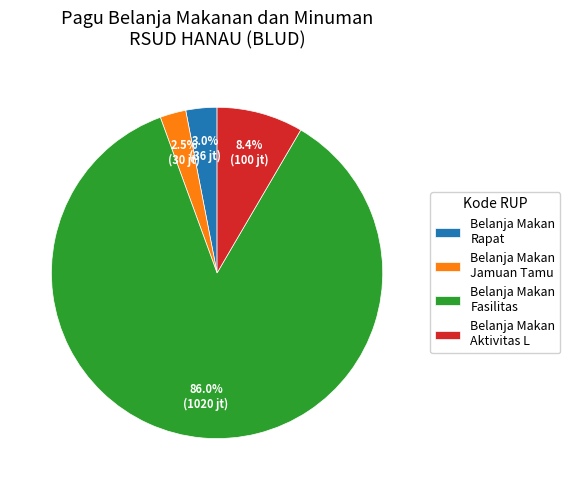

Approximately how many times larger is the value at Belanja Makan Jamuan Tamu compared to Belanja Makan Rapat?

0.8